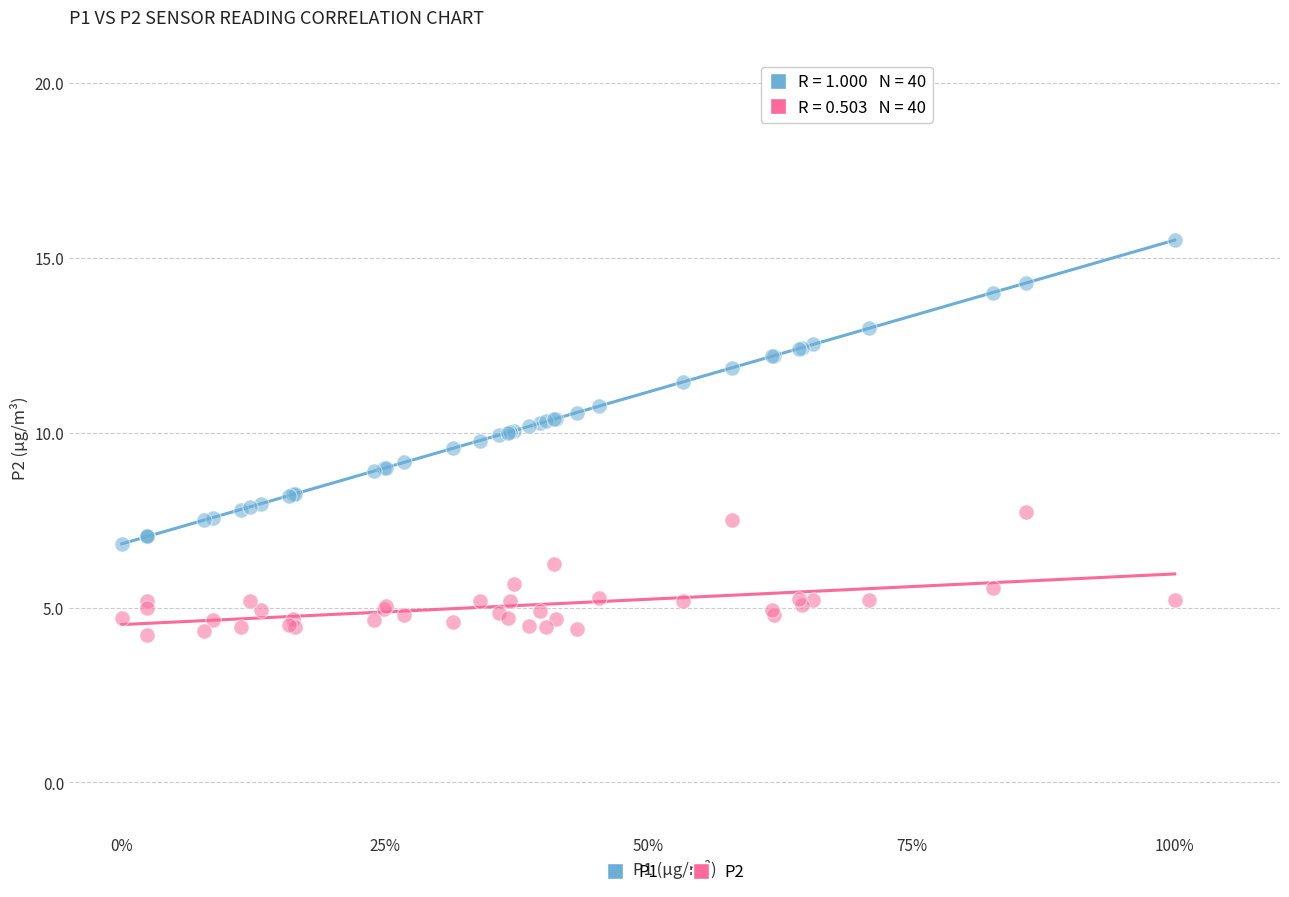

Which series has the widest spread of Y values?

P1